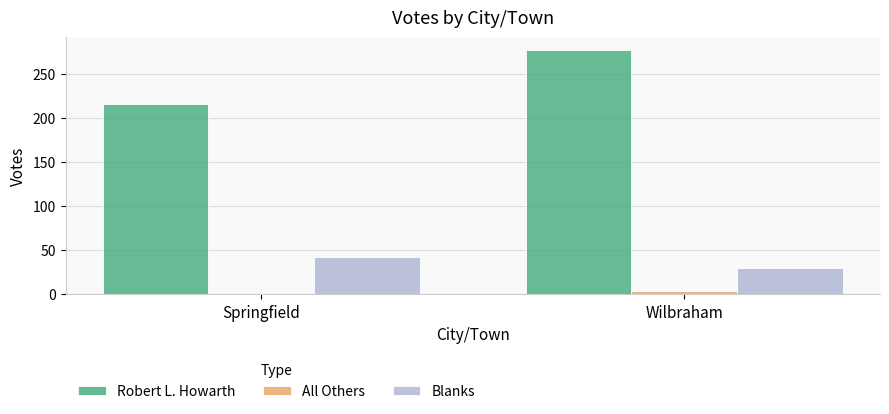

How many series are shown in this chart?

3